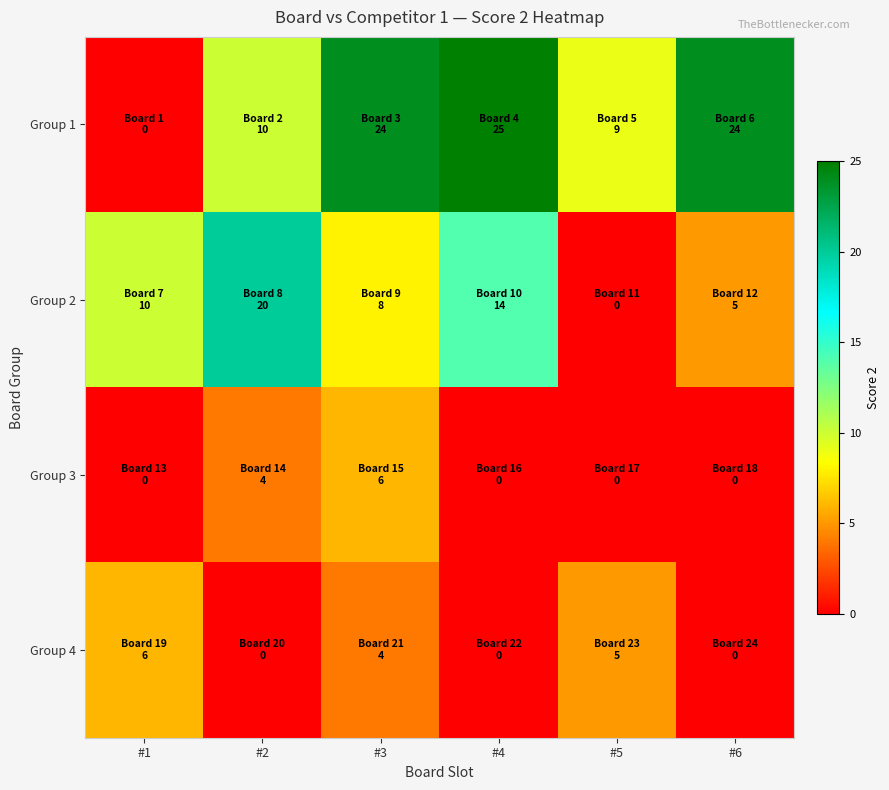

Between #3 and #4, which is larger?

#4